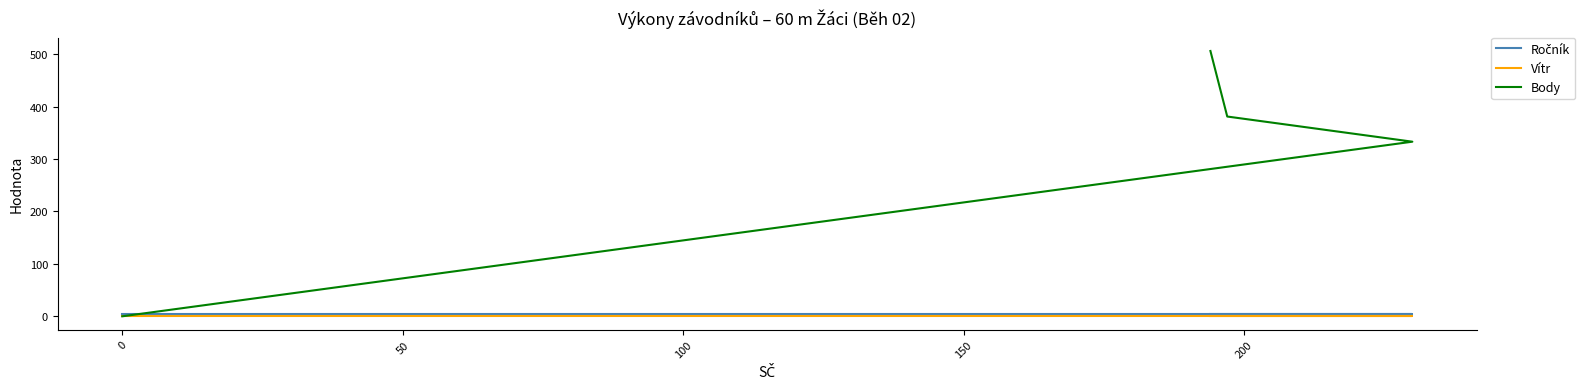

Reading left to right, what are all the values shown in this chart?

Ročník: 4.0	4.0	4.0	4.0
Vítr: 0.4	0.4	0.4	0.4
Body: 506.0	381.0	333.0	0.0